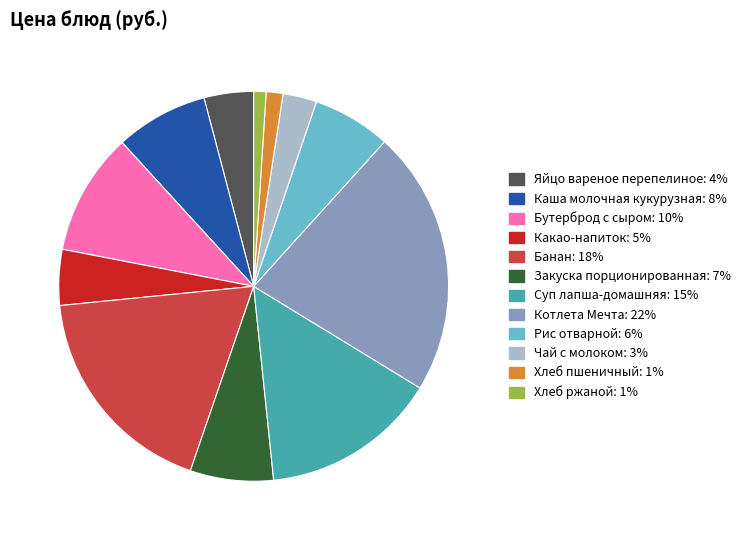

Does any single category account for the majority?

No